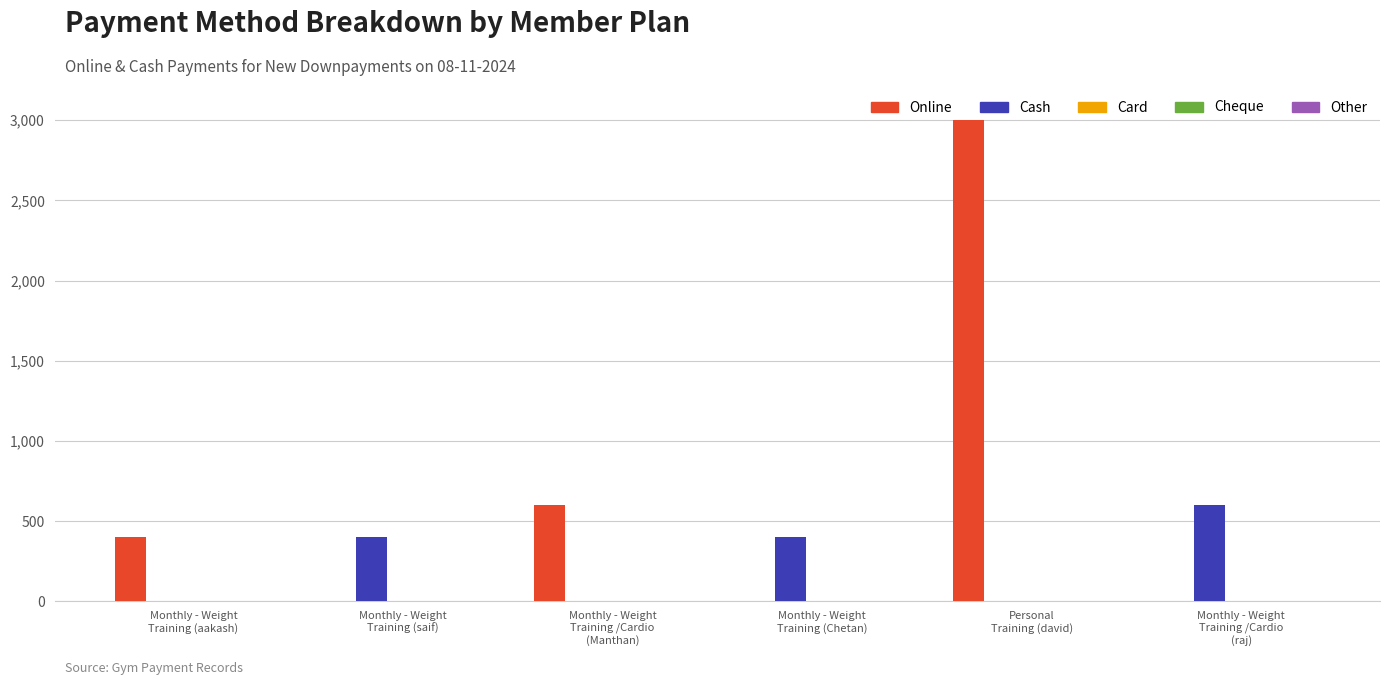

Does the chart contain stacked bars?

No